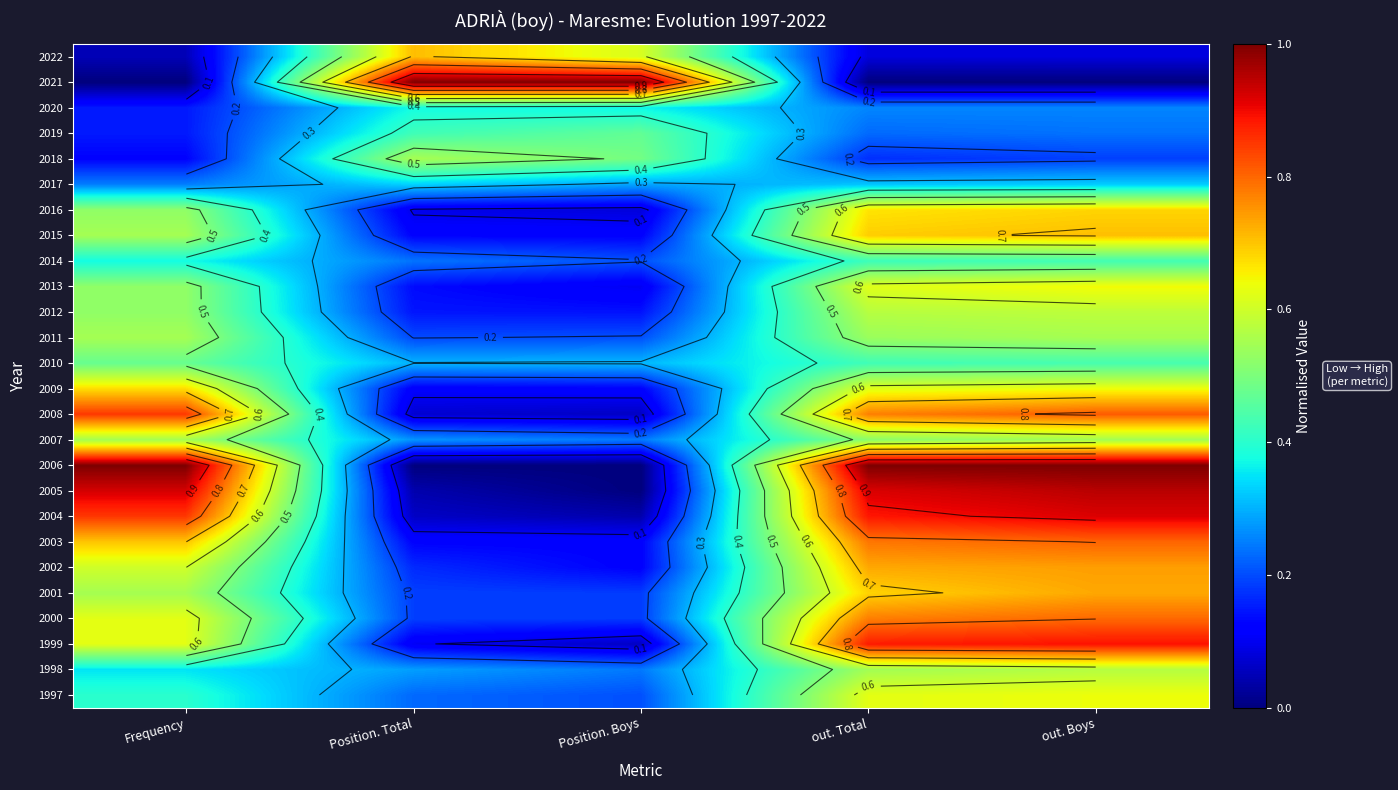

True or false: 2003 has a value of 0.8 at out. Total.

True